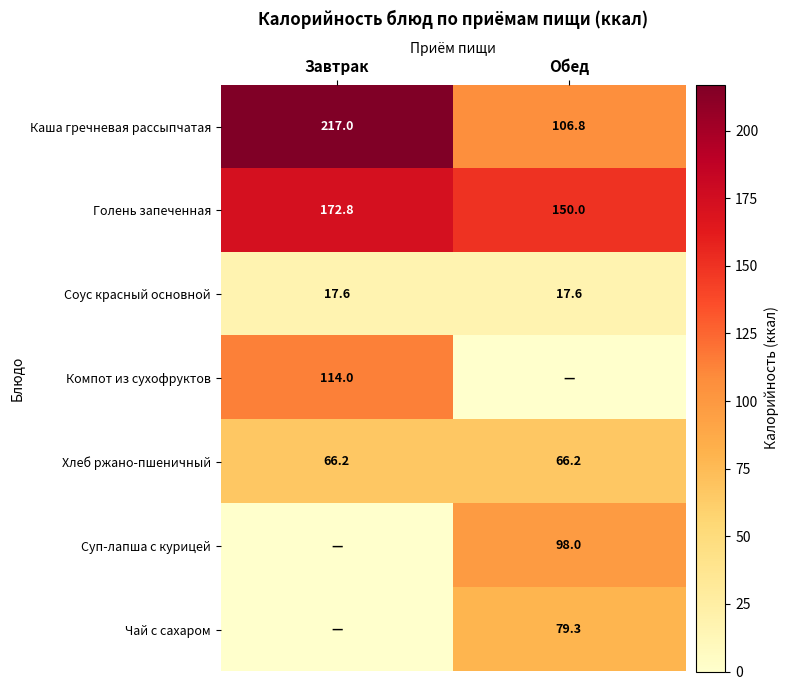

Is the value of Соус красный основной at Обед greater than the value of Хлеб ржано-пшеничный at Завтрак?

No